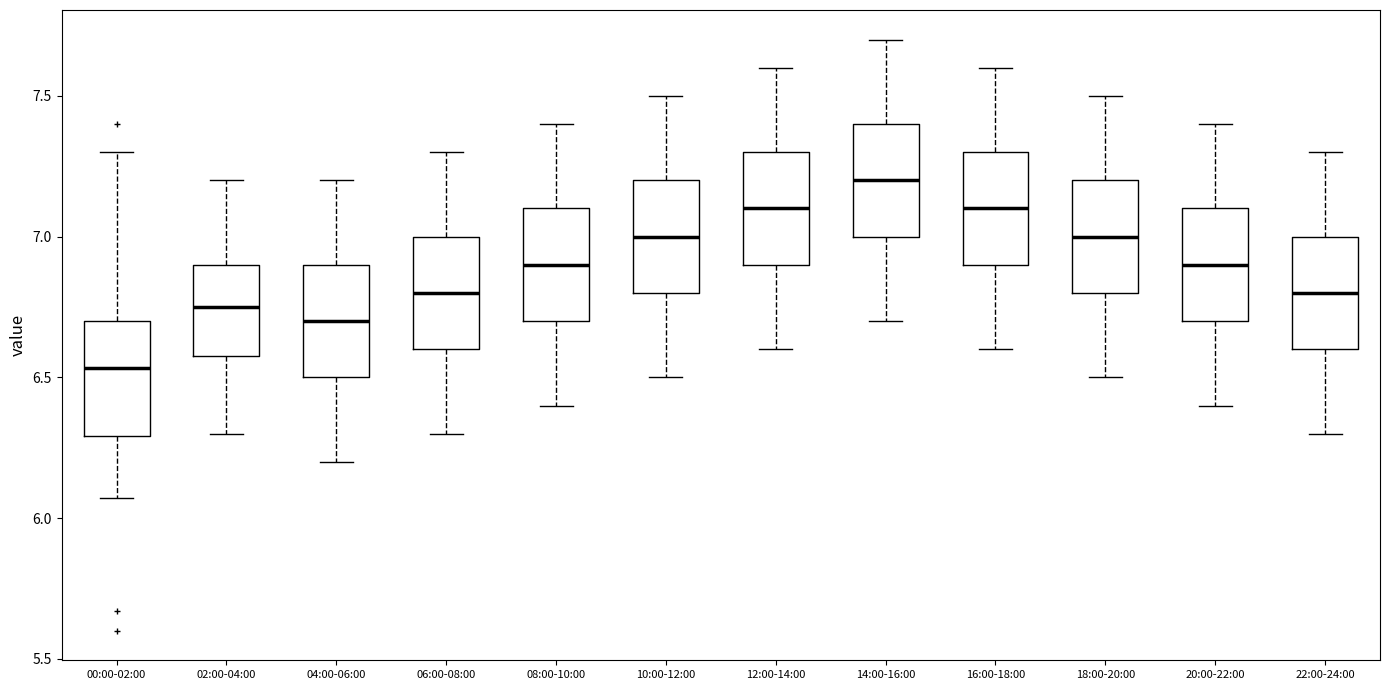

Which box's median line is the highest?

14:00-16:00